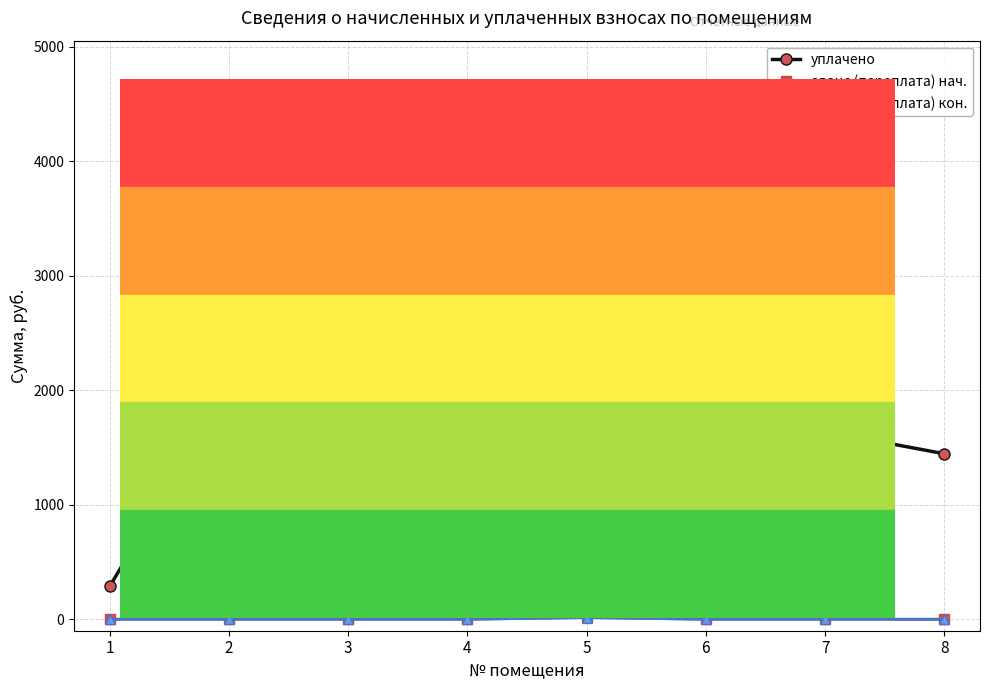

Where does the уплачено series first go above 1663?

2